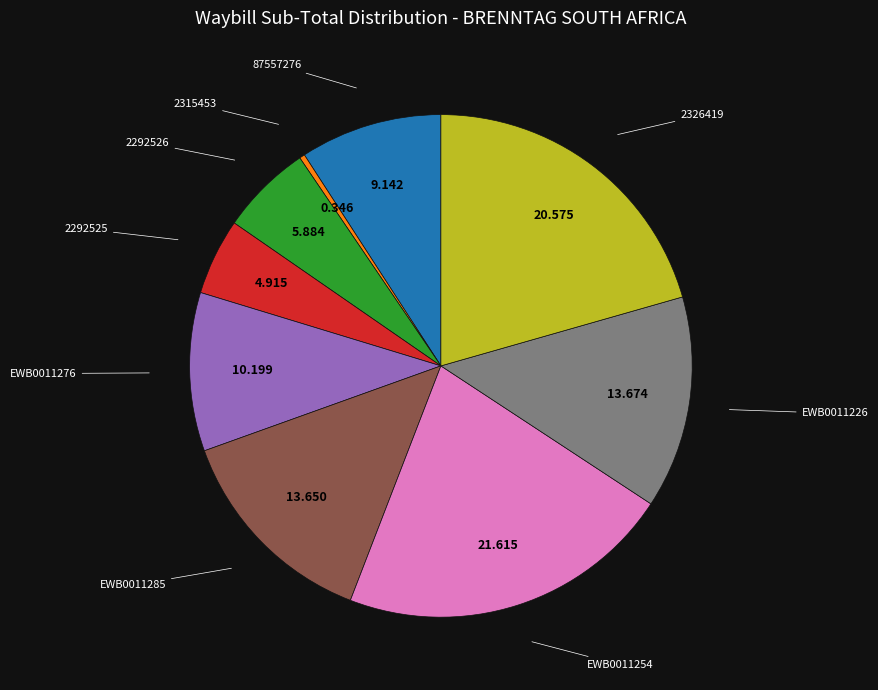

Is there a majority slice in this chart?

No